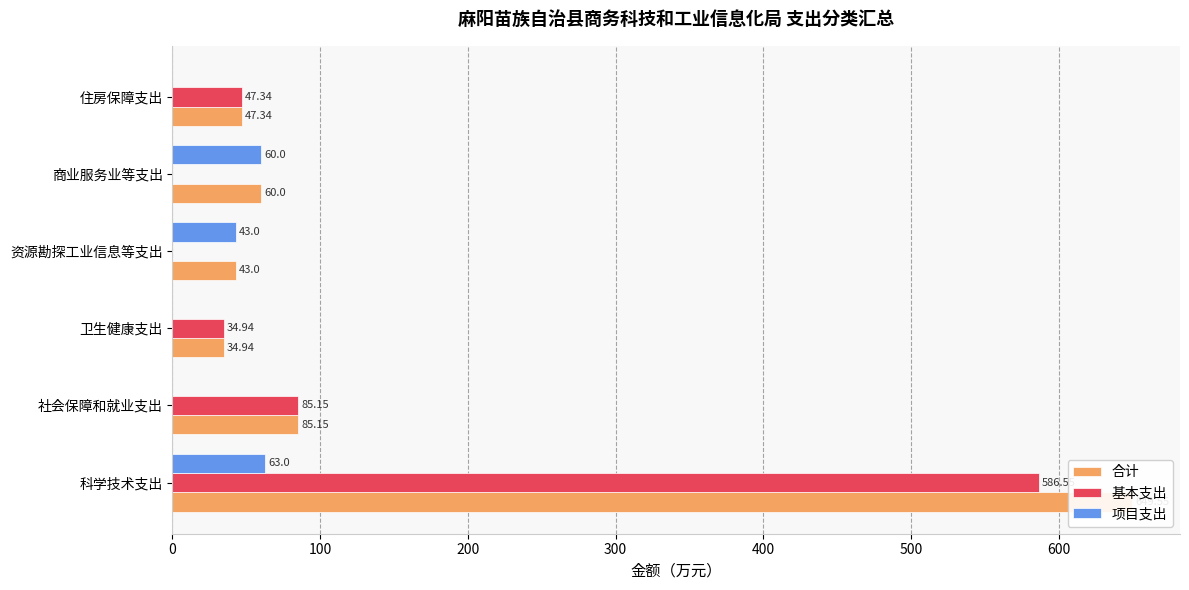

What are all the series names shown in the legend?

合计, 基本支出, 项目支出